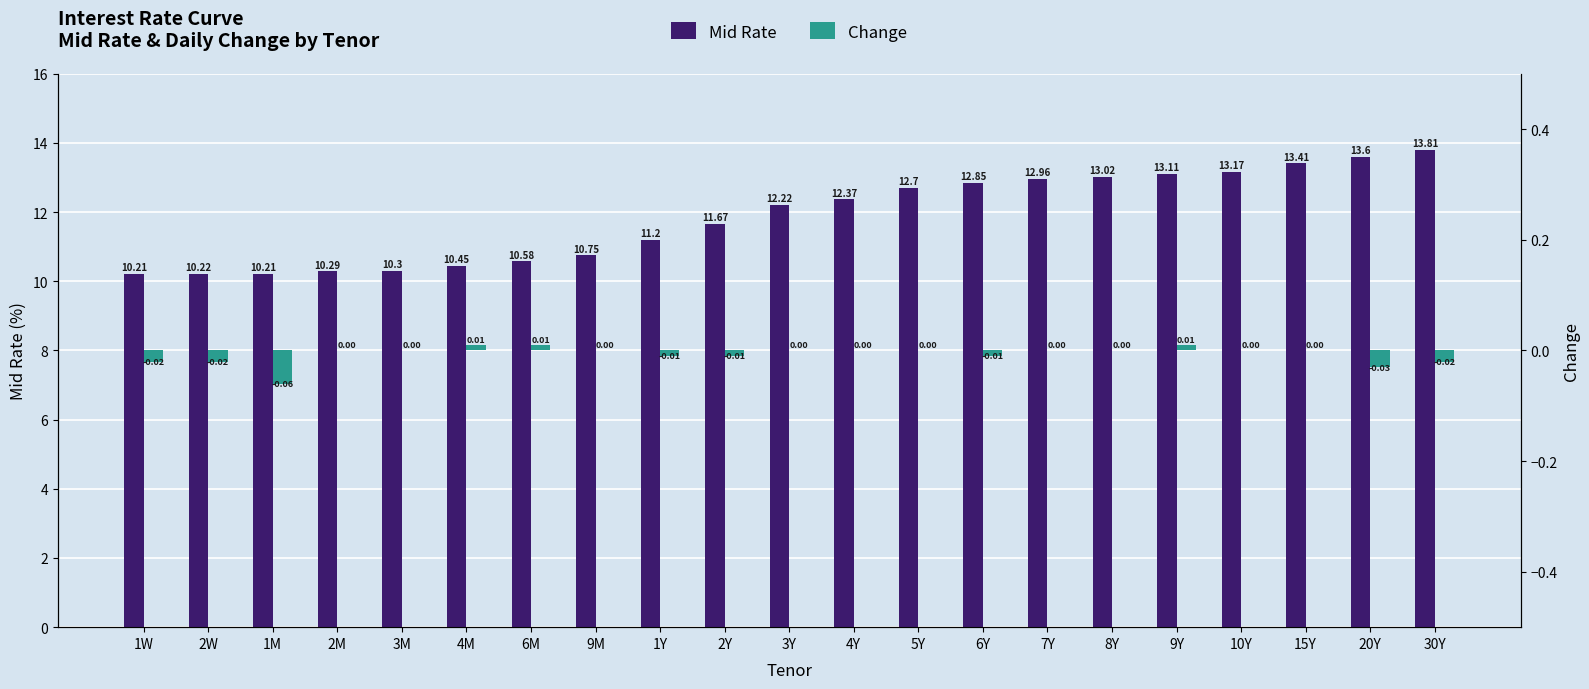

Which category has the lowest value across all series?

1M